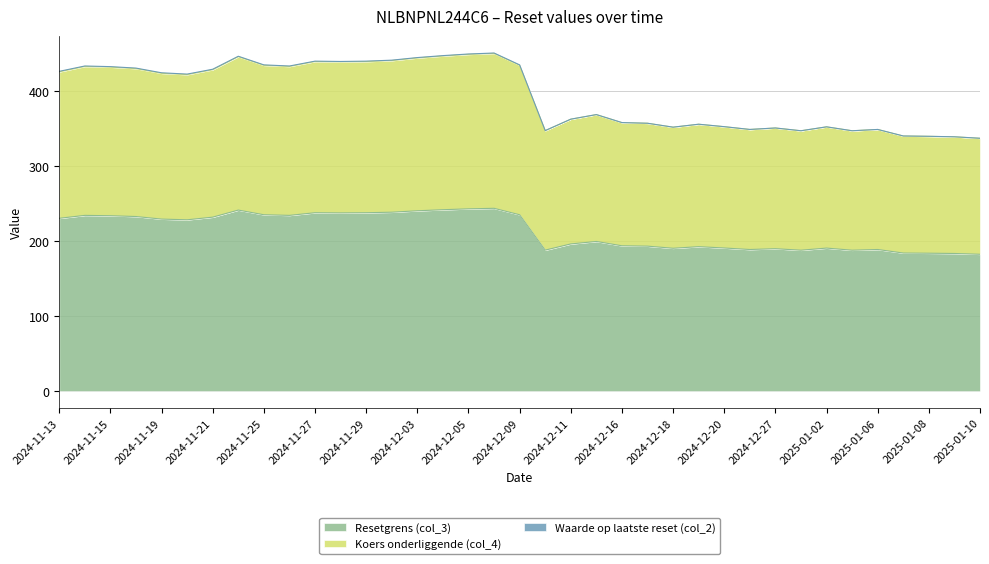

What are all the series names shown in the legend?

Resetgrens (col_3), Koers onderliggende (col_4), Waarde op laatste reset (col_2)